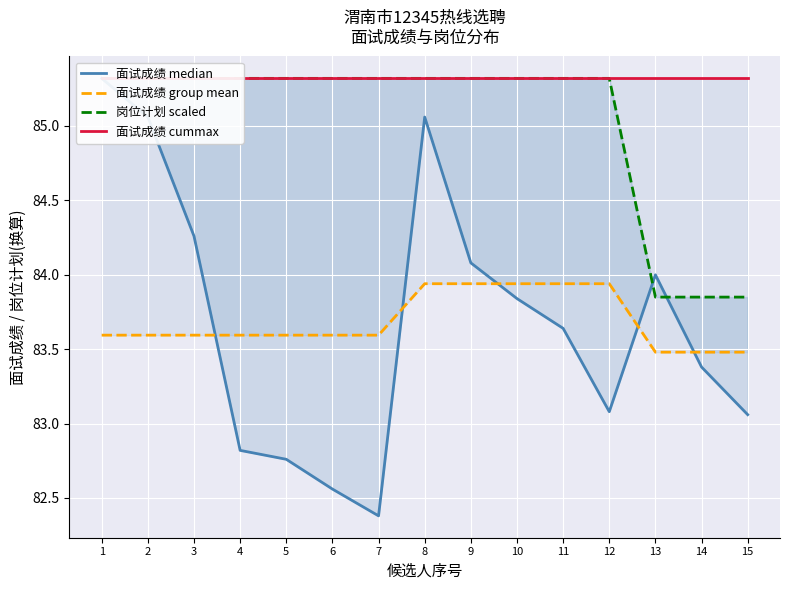

What is the difference between the maximum and second lowest values in the 面试成绩 group mean series?

0.5